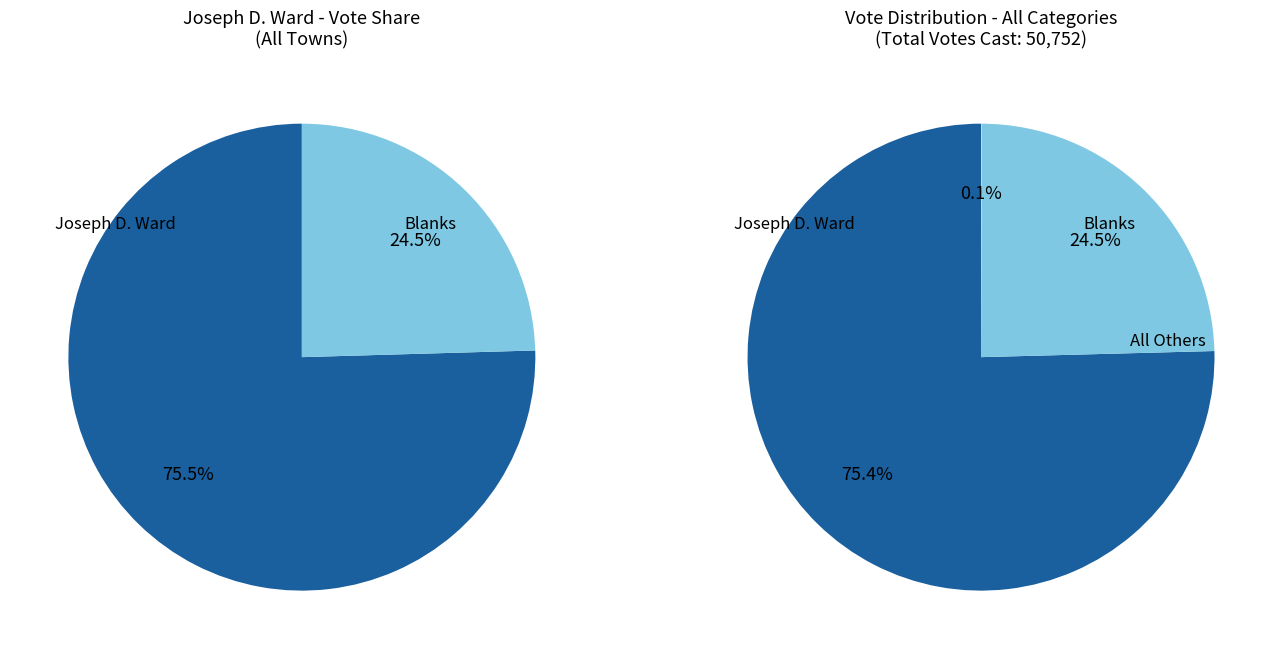

Which series has the widest spread of values?

Joseph D. Ward